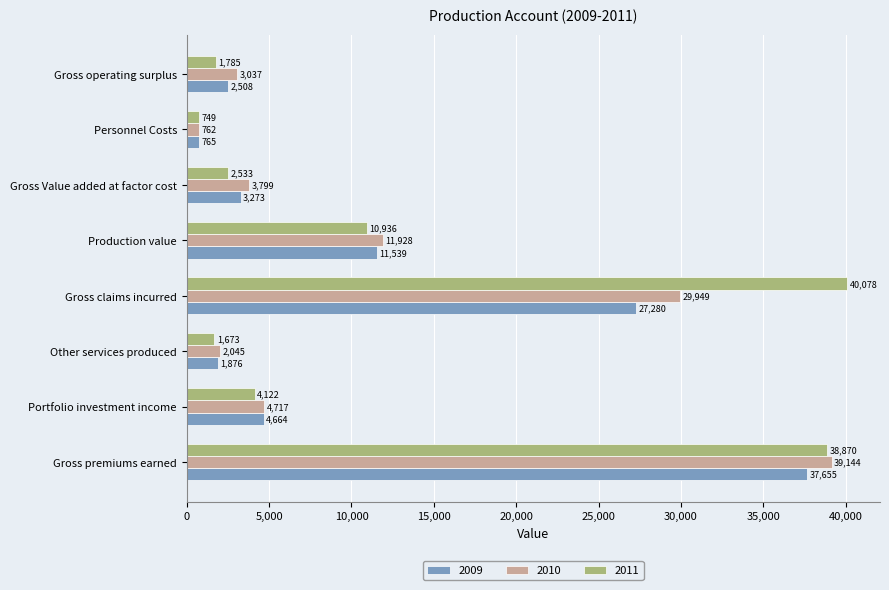

What are all the series names shown in the legend?

2009, 2010, 2011